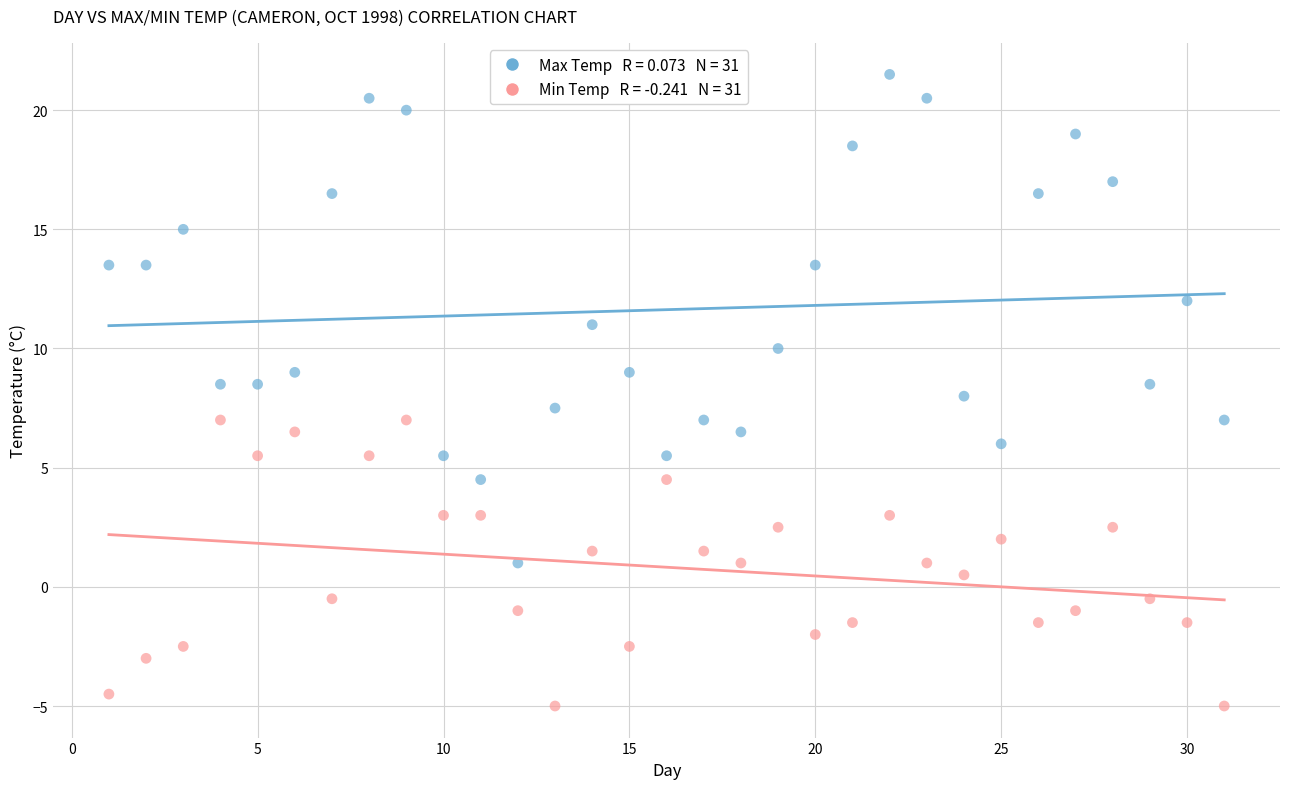

Across all data points, what is the range of Y values (max minus min)?

26.5